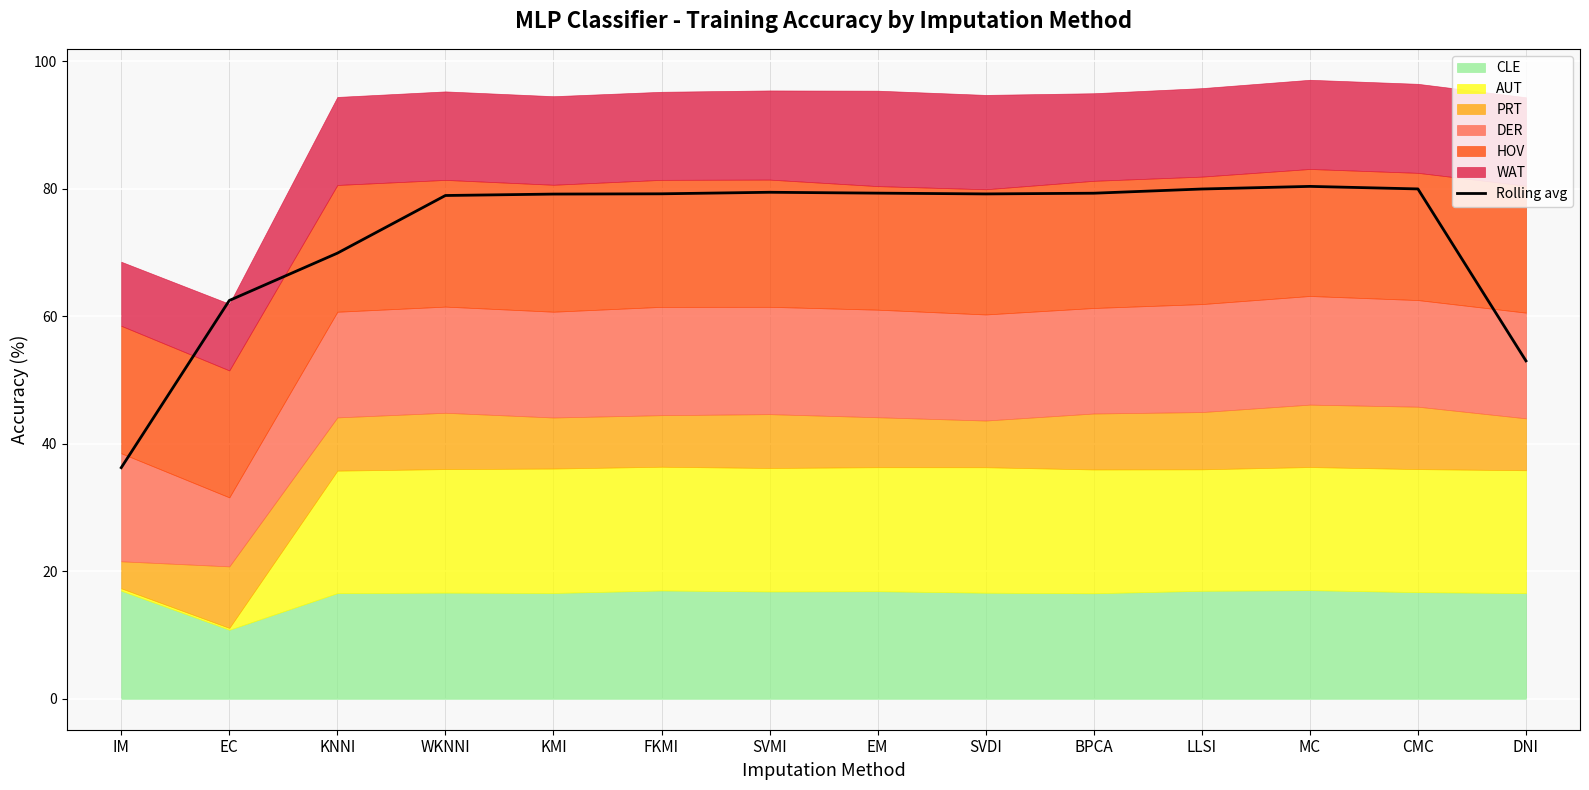

What position from the left is IM?

1